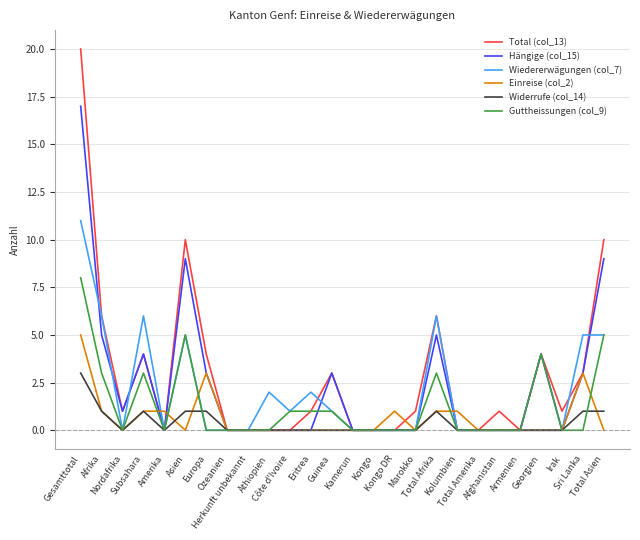

List the series in order of their peak value, highest first.

Total (col_13), Hängige (col_15), Wiedererwägungen (col_7), Guttheissungen (col_9), Einreise (col_2), Widerrufe (col_14)